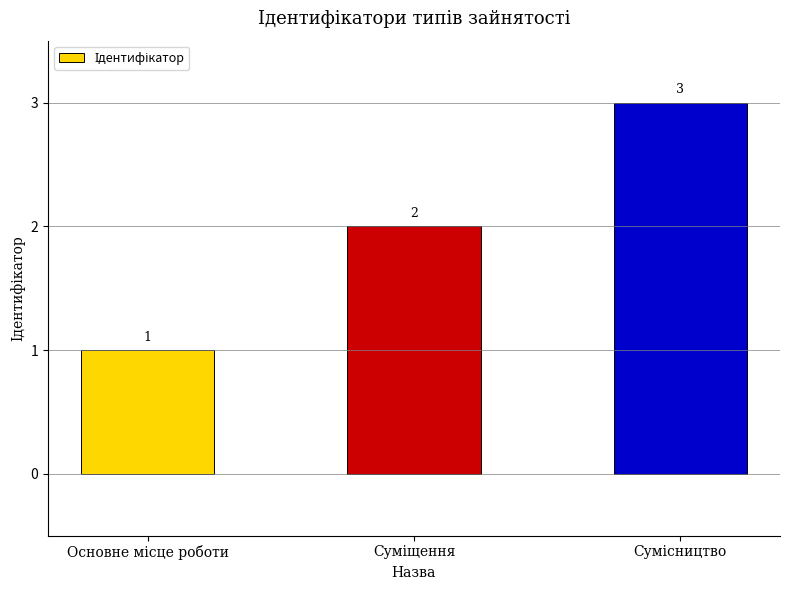

Are the bars horizontal?

No